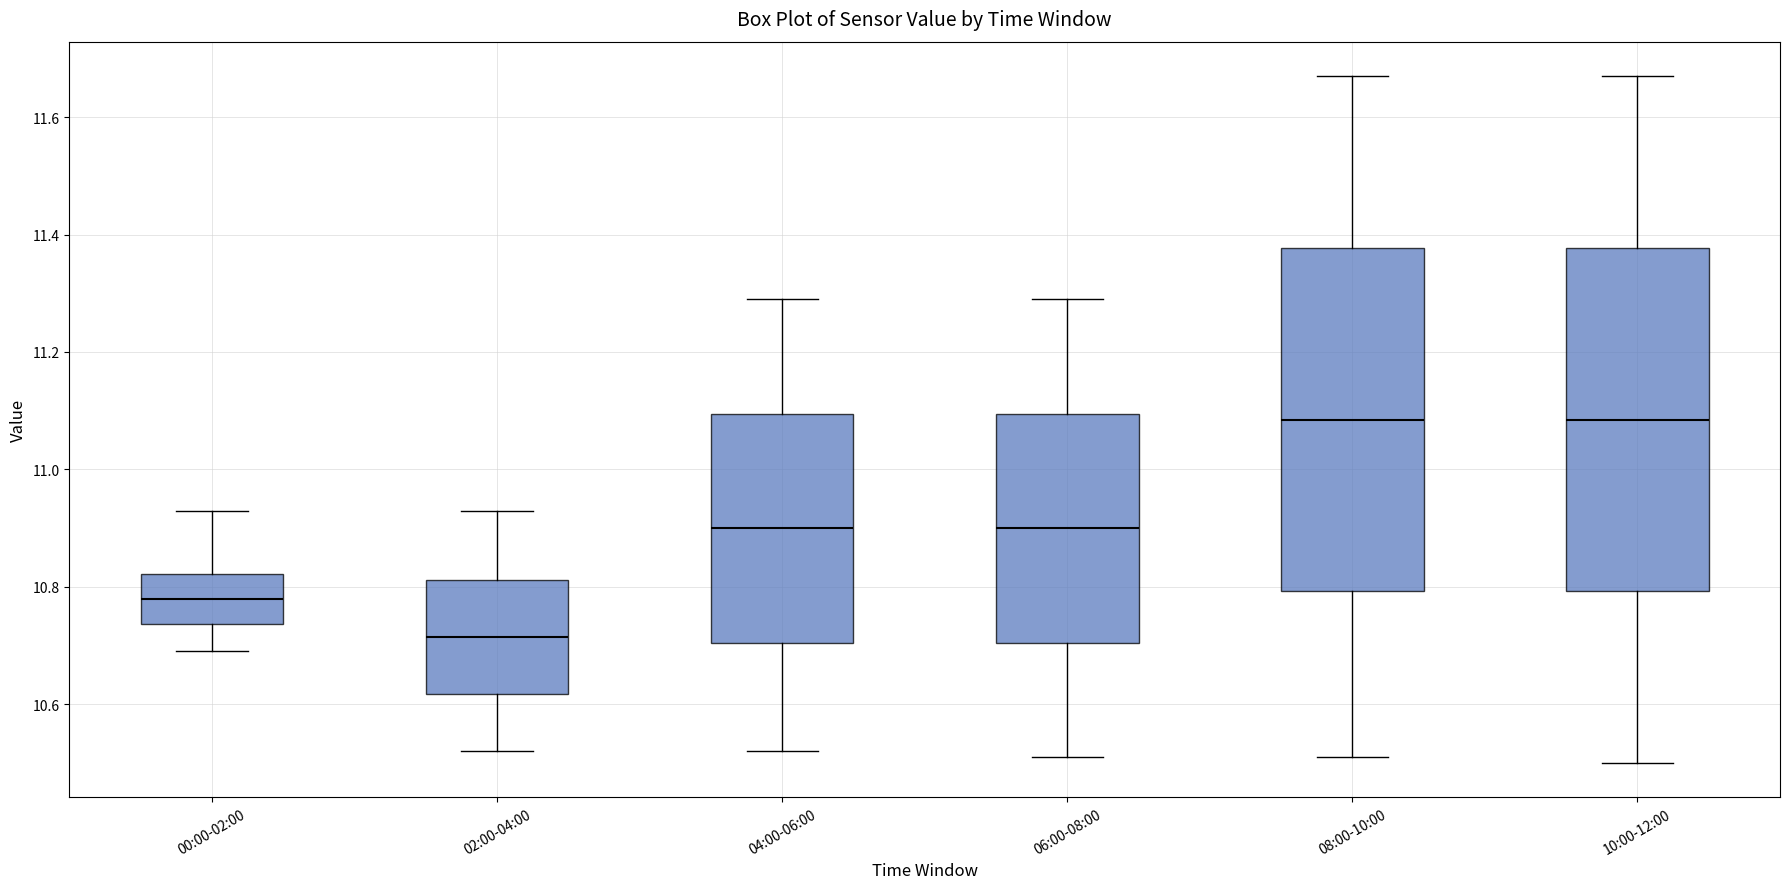

Reading left to right, read every box against the y-axis: the position of its median line, the range the box covers, and the ends of its whiskers. The values are not printed on the chart, so give them approximately, as read against the axis.

00:00-02:00: median 10.78, box 10.74 to 10.82, whiskers 10.70 to 10.94
02:00-04:00: median 10.72, box 10.62 to 10.82, whiskers 10.52 to 10.94
04:00-06:00: median 10.90, box 10.70 to 11.10, whiskers 10.52 to 11.30
06:00-08:00: median 10.90, box 10.70 to 11.10, whiskers 10.52 to 11.30
08:00-10:00: median 11.08, box 10.80 to 11.38, whiskers 10.52 to 11.68
10:00-12:00: median 11.08, box 10.80 to 11.38, whiskers 10.50 to 11.68